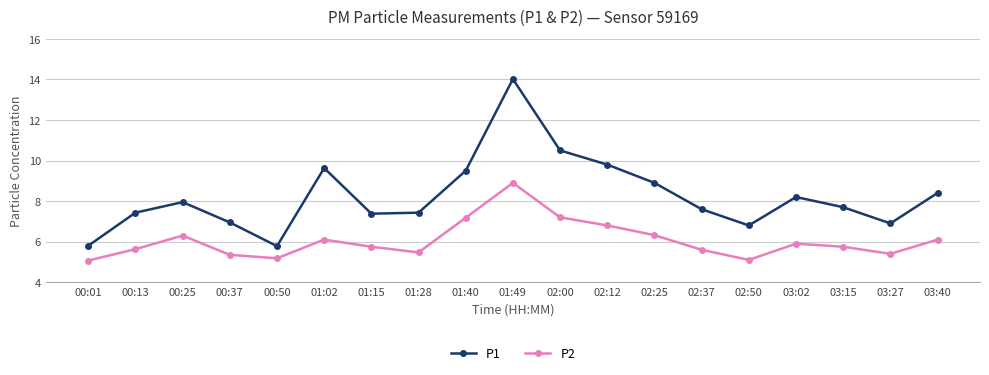

Rank the series by their maximum value, from lowest to highest.

P2, P1